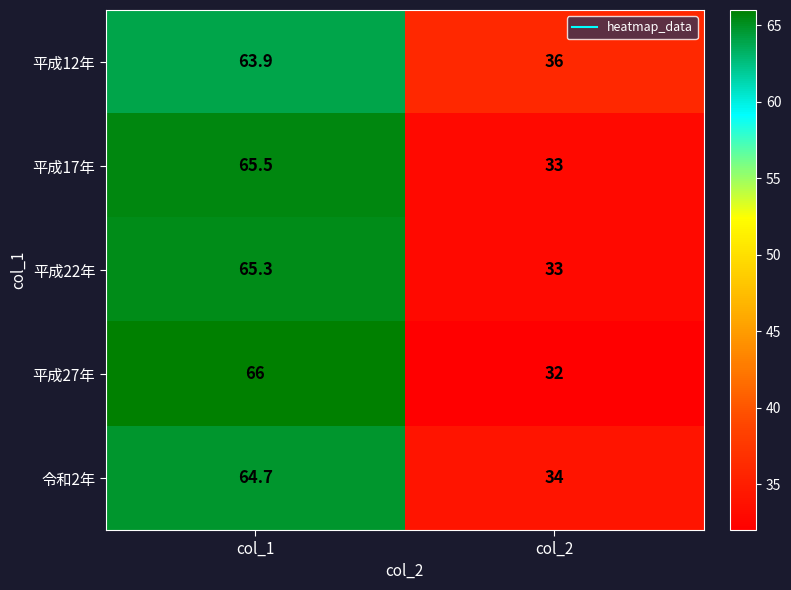

Where does the 平成17年 series first go above 65?

col_1